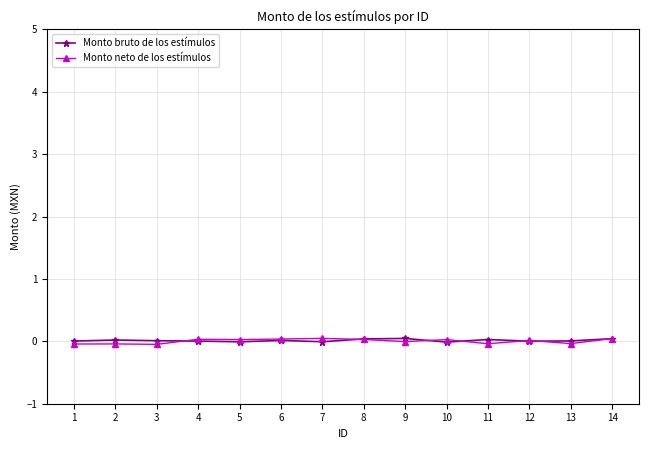

True or false: Monto neto de los estímulos has more than 1 points higher than both neighbors.

True